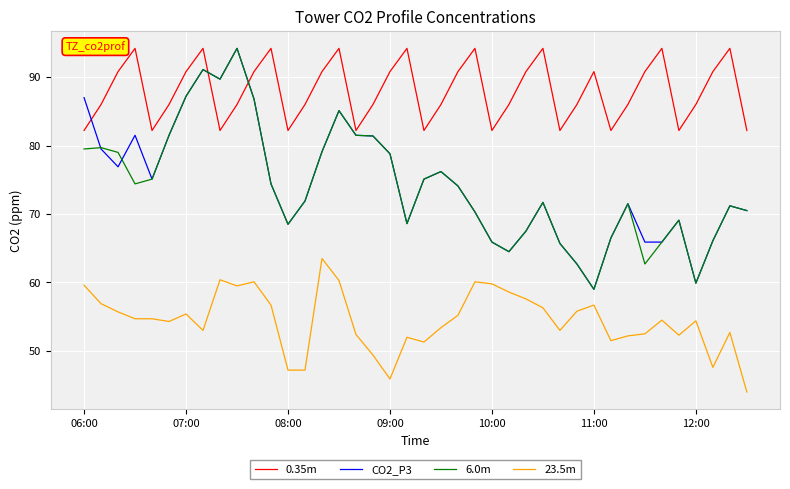

What is the maximum value shown in the chart?

94.2